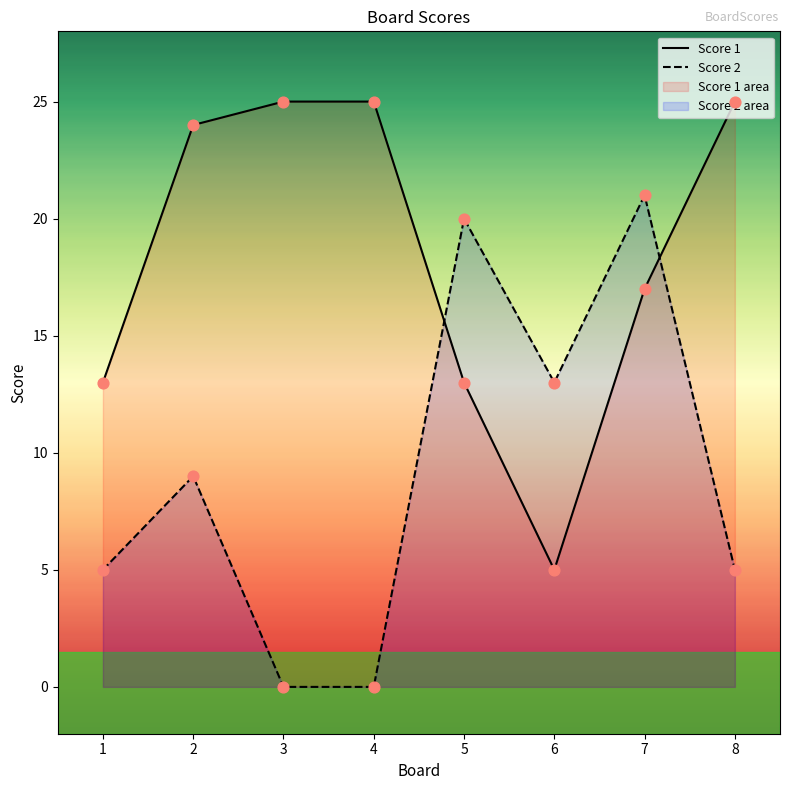

Which series contains the highest Y value?

Score 1